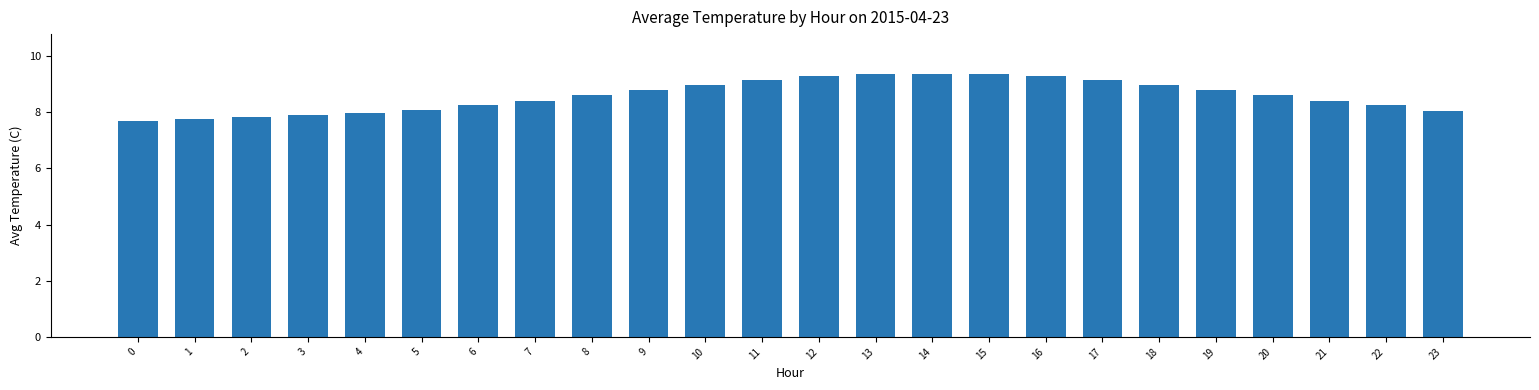

What is the ratio of the value at 14 to the value at 16?

1.0